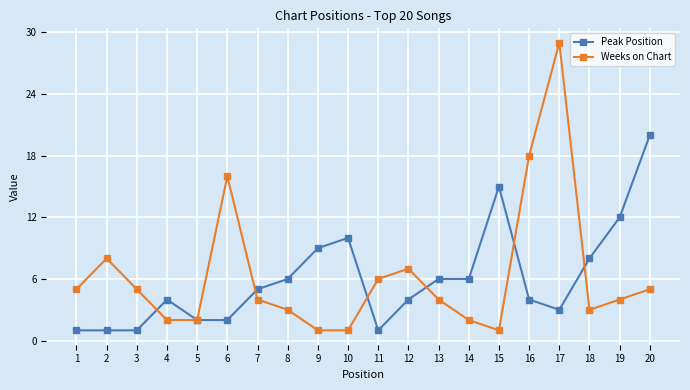

Rank the series by their maximum value, from highest to lowest.

Weeks on Chart, Peak Position